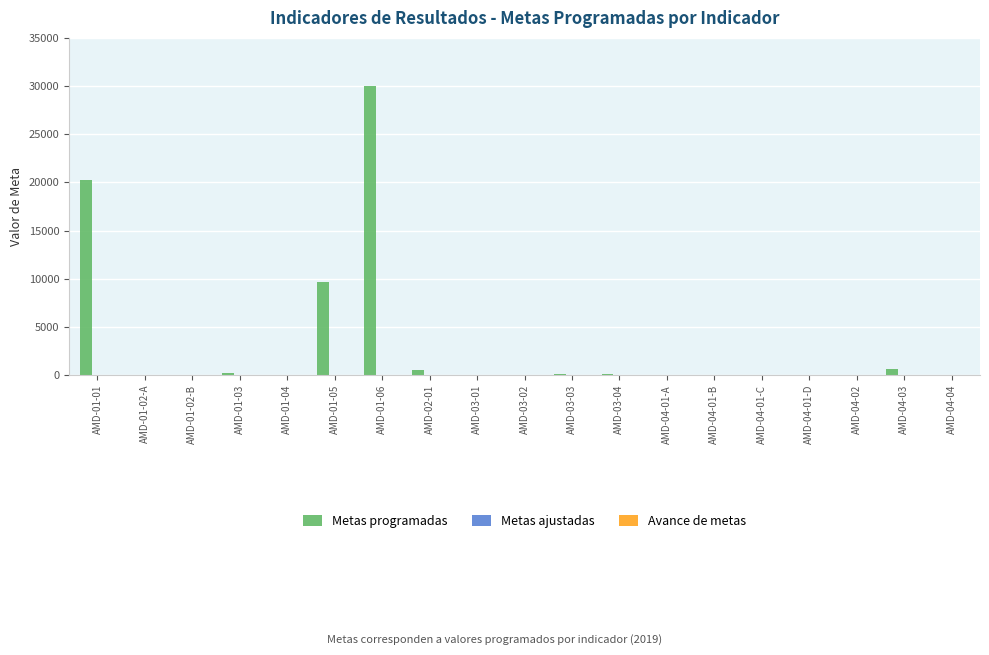

Which category has the highest value across all series?

AMD-01-06